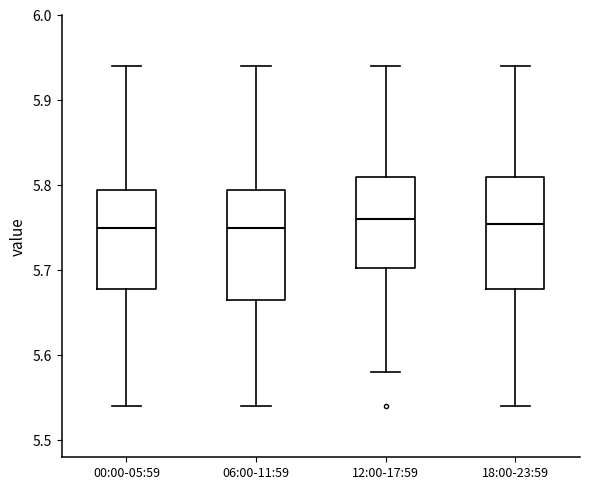

Where is the lower edge of the box for 06:00-11:59 on the y-axis? The values are not printed on the chart, so give them approximately, as read against the axis.

5.67